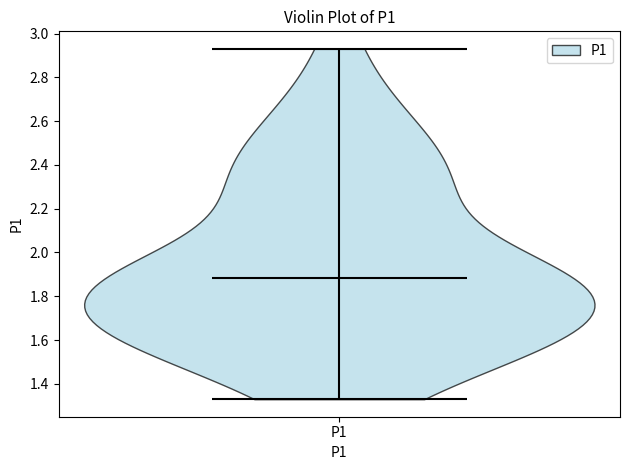

Read this violin plot against the y-axis: where its median line is, and the lowest and highest points the violin reaches. The values are not printed on the chart, so give them approximately, as read against the axis.

median line 1.88, lowest point 1.34, highest point 2.94